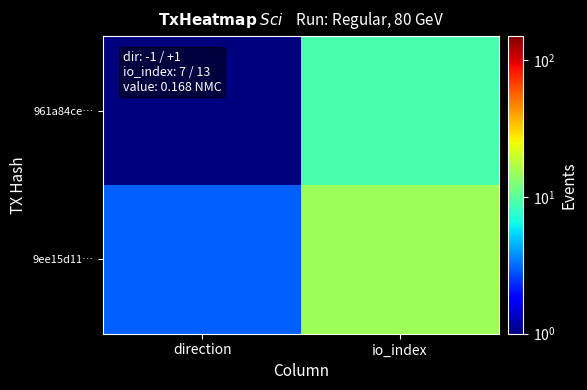

What is the difference between the highest and lowest values at direction?

2